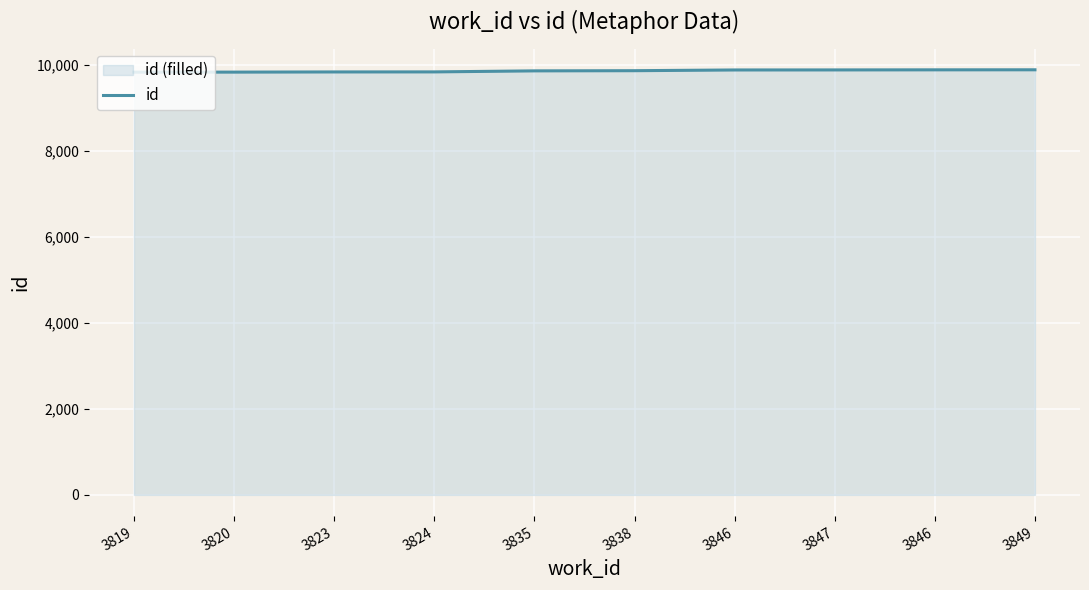

Count the number of data series in this chart.

1